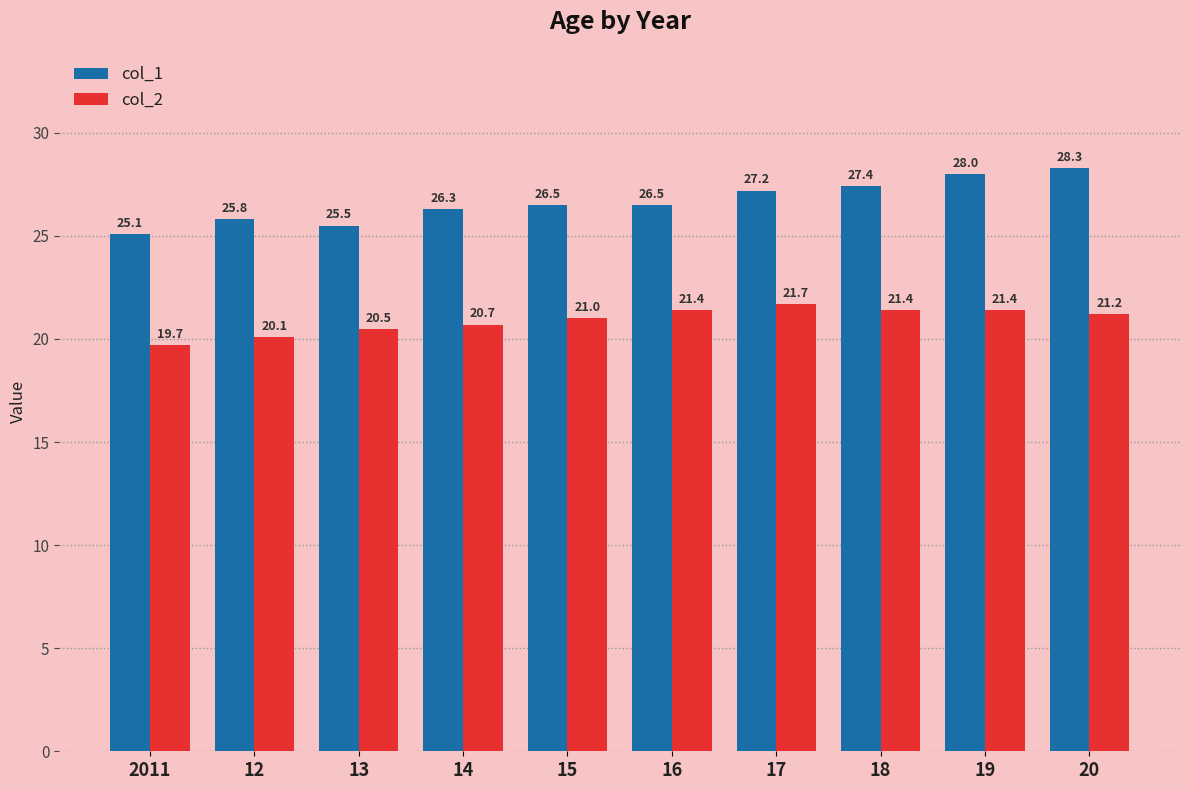

Does the chart contain any negative values?

No